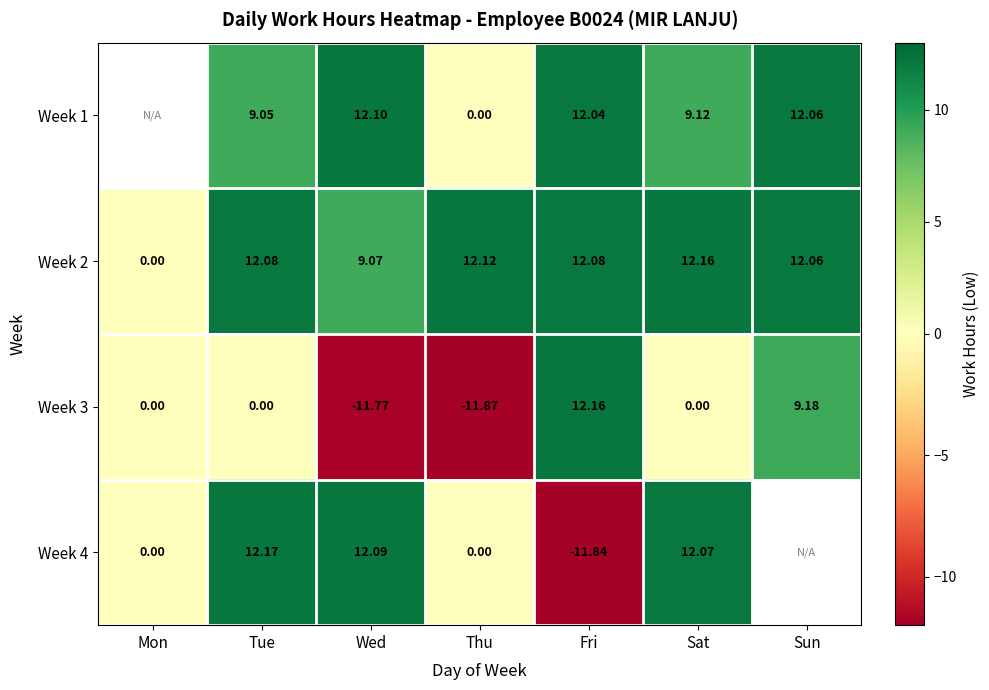

Is the value of Week 2 at Sat greater than the value of Week 1 at Fri?

Yes